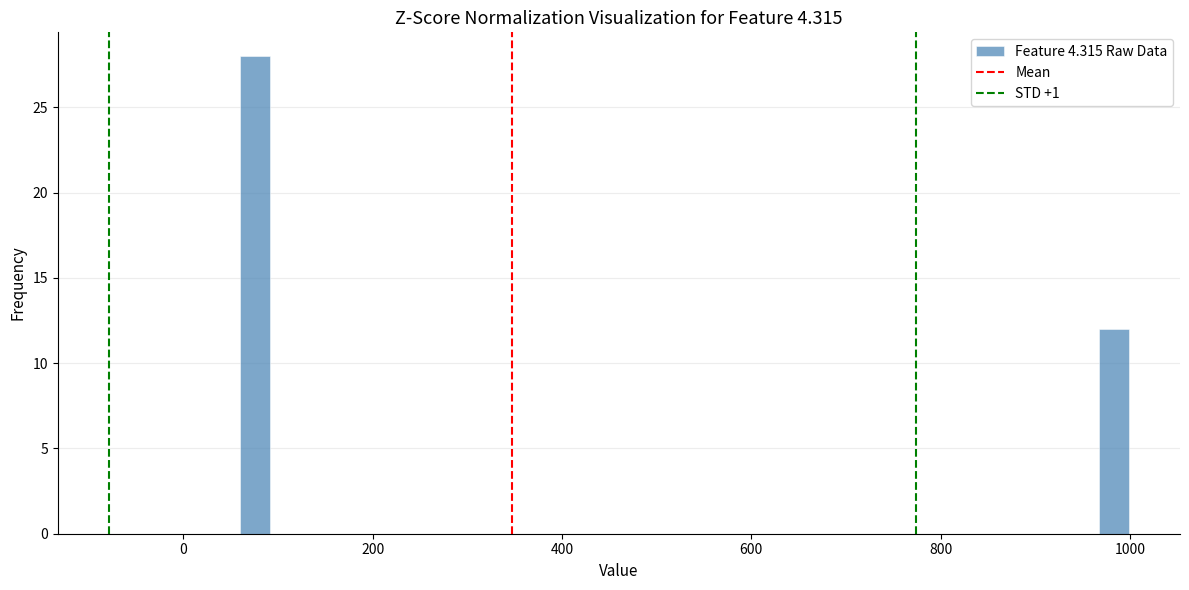

Read against the x-axis, roughly where is the centre of the tallest bar?

80